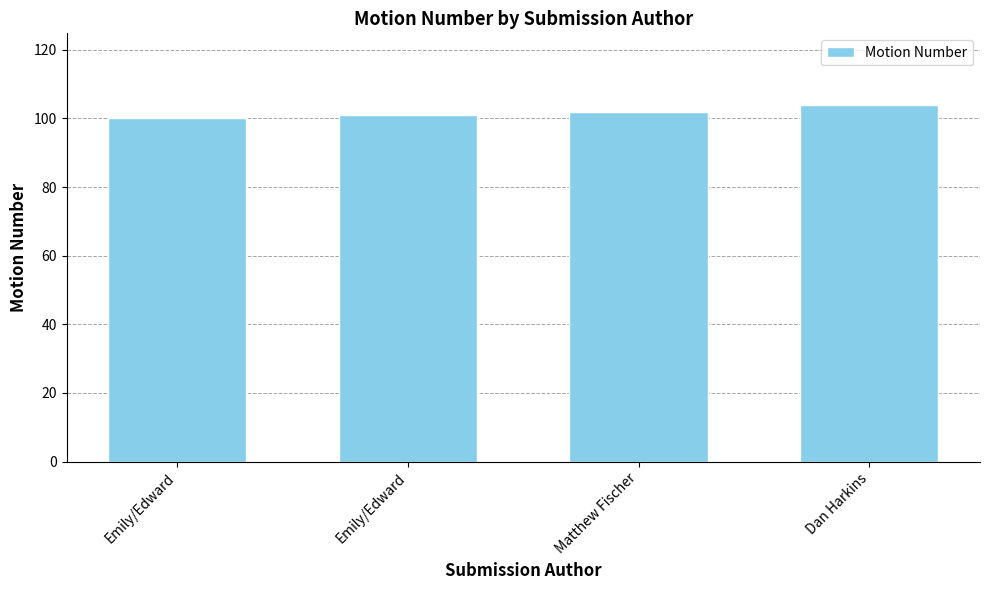

List the labels in order of value, smallest first.

Emily/Edward, Emily/Edward, Matthew Fischer, Dan Harkins